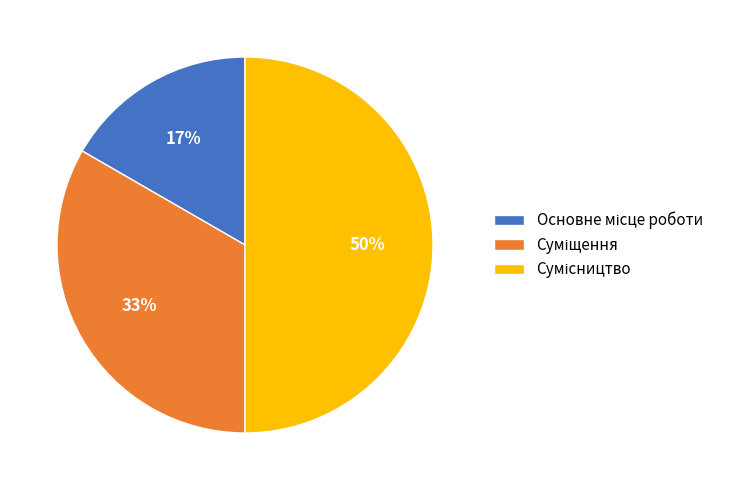

To the nearest percent, what is the difference between the largest and smallest slice percentages?

33%